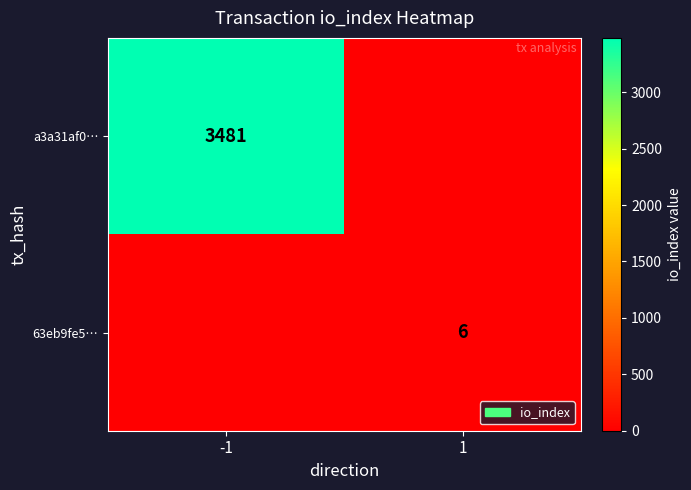

True or false: a3a31af0… has a value of 1419 at -1.

False